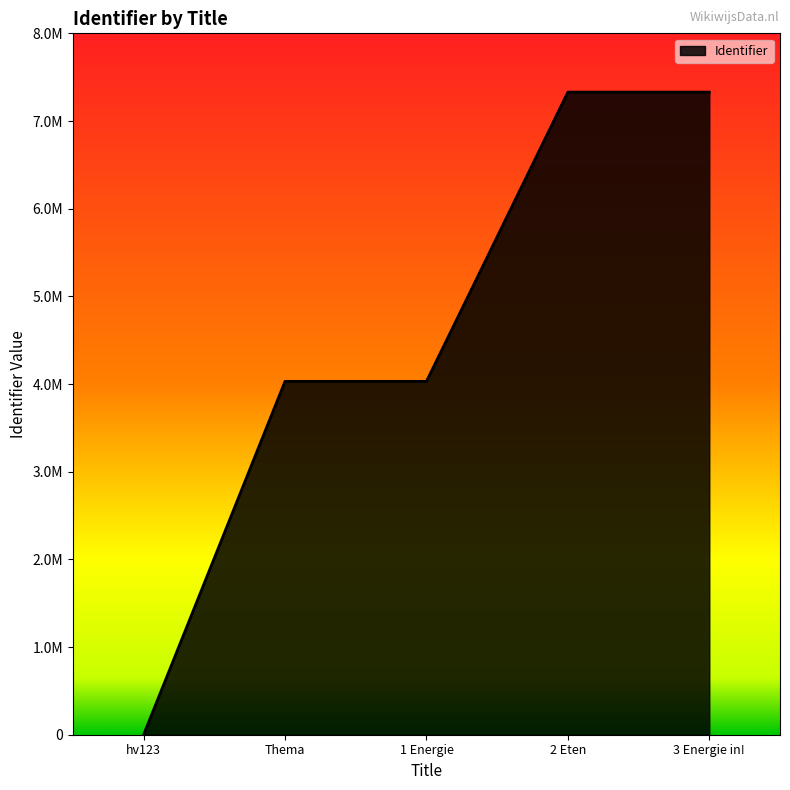

Does the chart have visible grid lines?

No